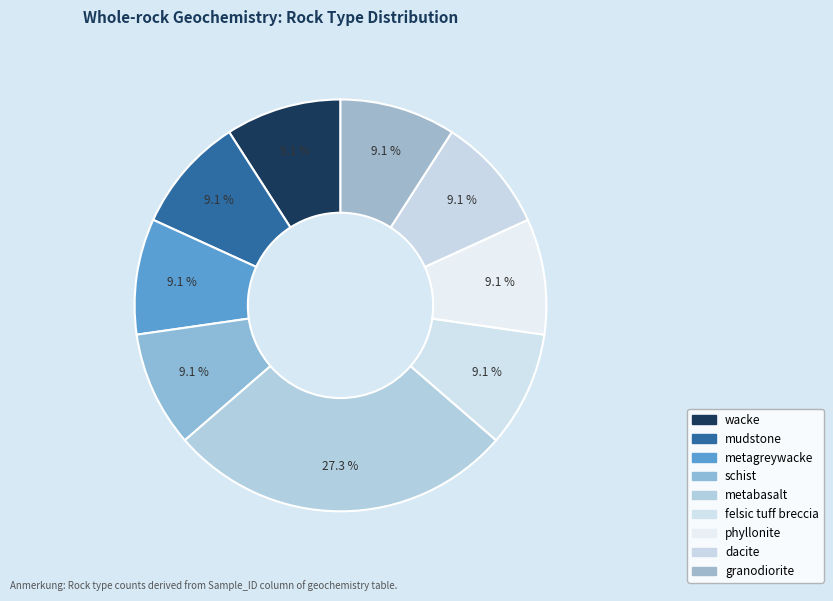

Count the number of slices in the pie.

9